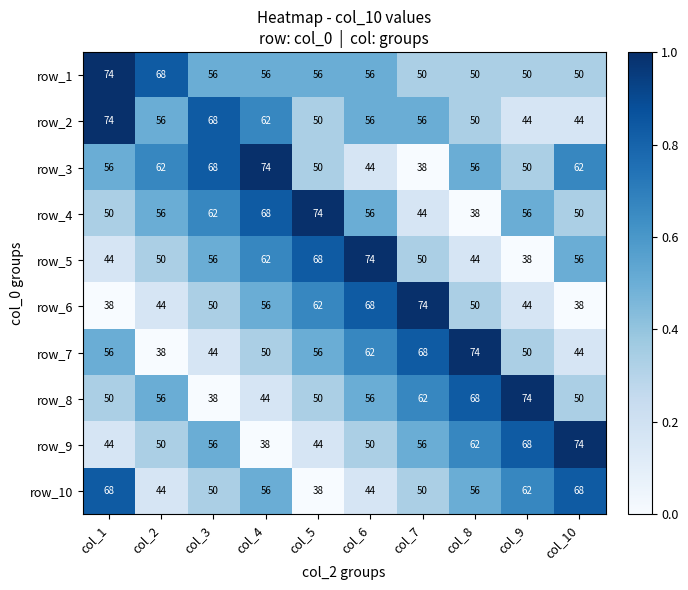

What is the difference between the row_6 values at col_7 and col_4?

18